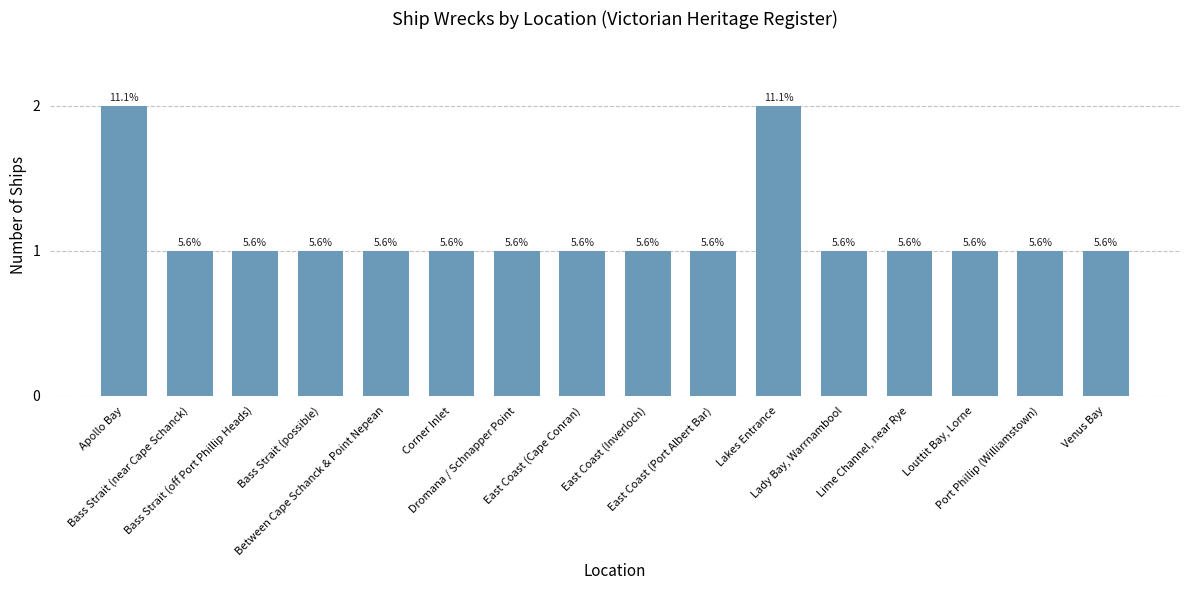

What is the difference between the maximum and minimum values?

1